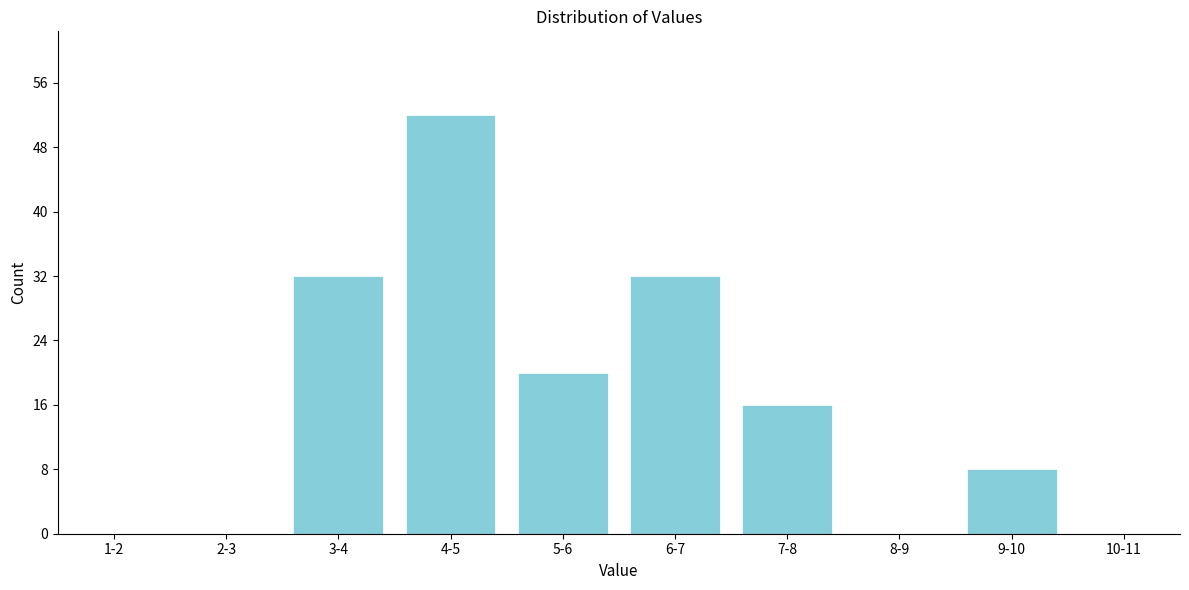

Reading right to left, extract all data points from this chart.

10-11=0	9-10=8	8-9=0	7-8=16	6-7=32	5-6=20	4-5=52	3-4=32	2-3=0	1-2=0